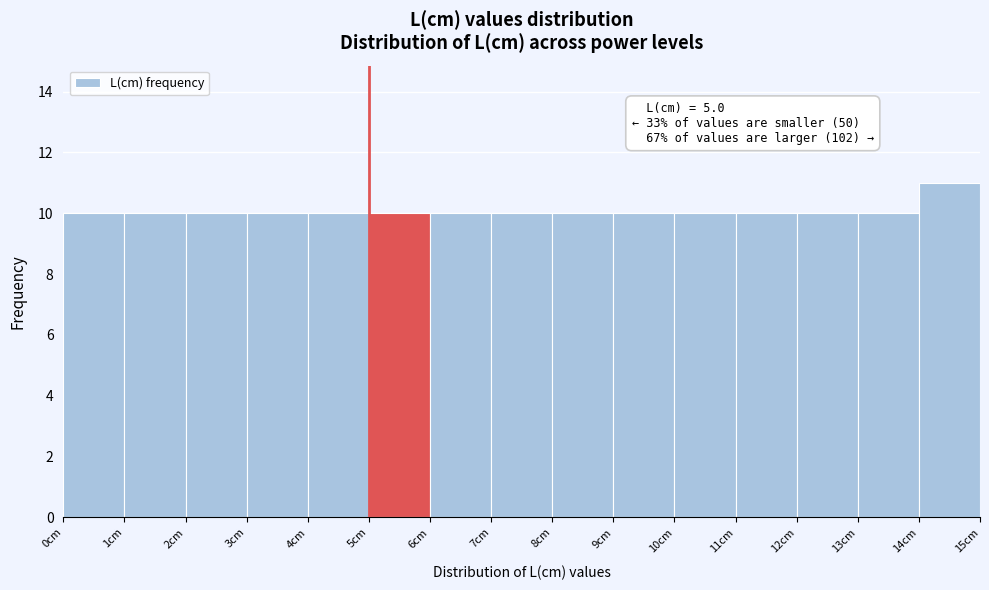

Which range on the x-axis has the tallest bar?

14 to 15